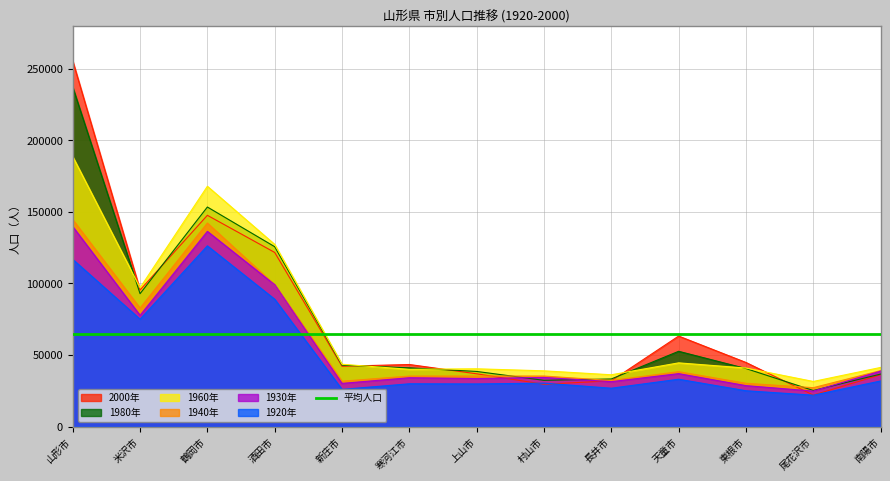

Where is the first local maximum for 1960年?

鶴岡市